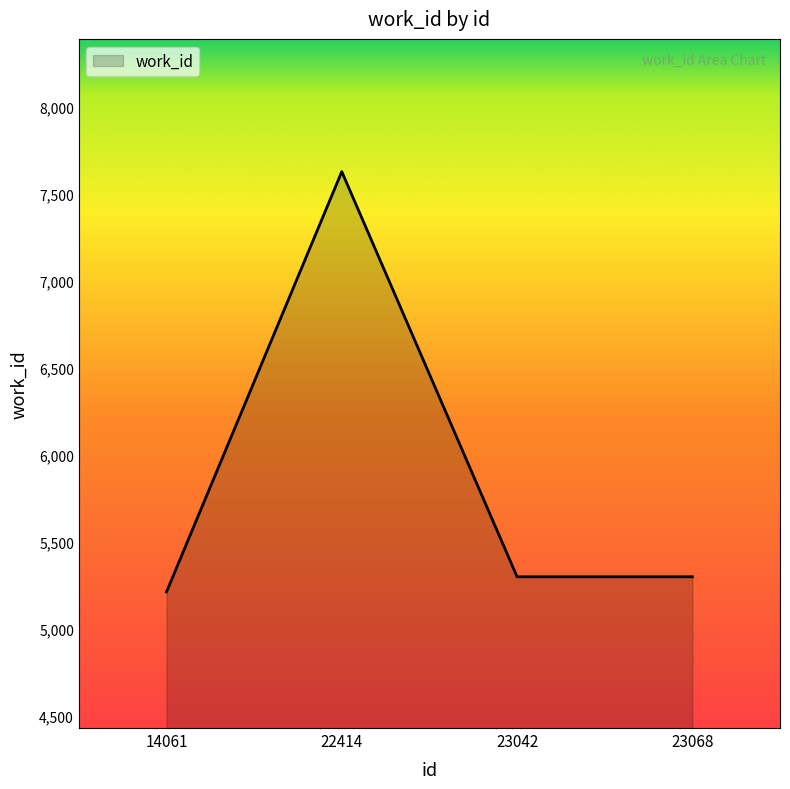

True or false: the data shows 5301 at 23068.

True